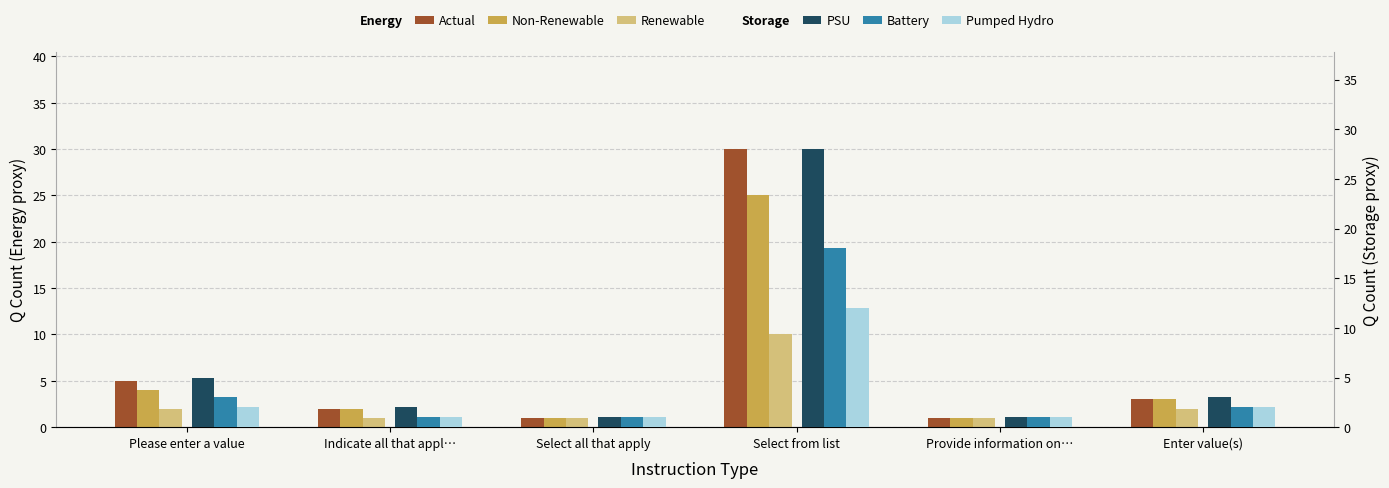

What is the smallest value displayed?

1